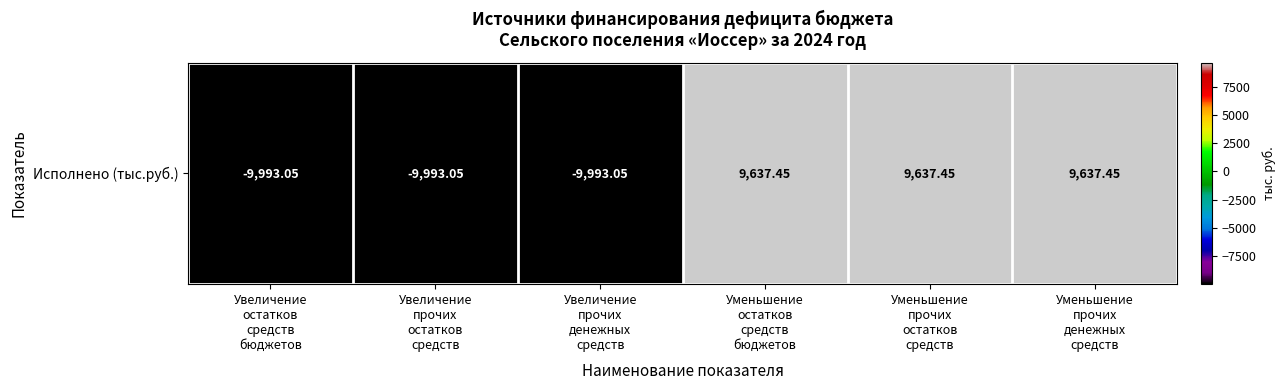

Count the number of categories in the chart.

6